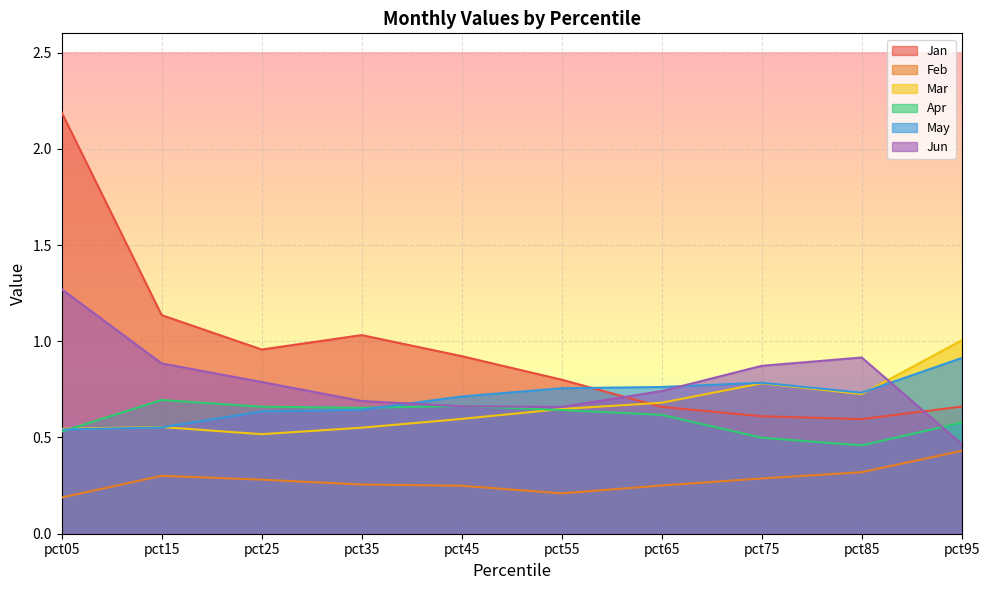

True or false: May has more than 2 interior local peaks.

False